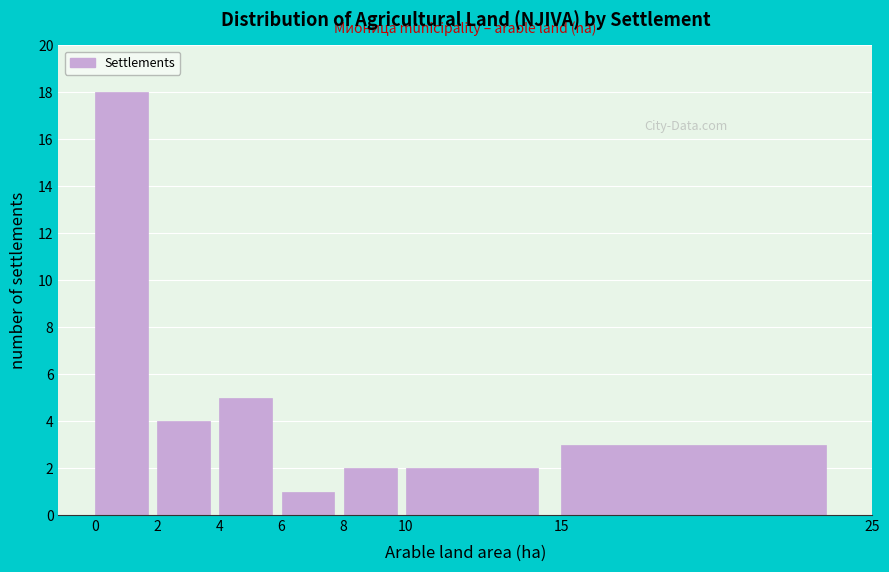

What is the height of the bar covering 0 to 2 on the x-axis? The values are not printed on the chart, so give them approximately, as read against the axis.

18